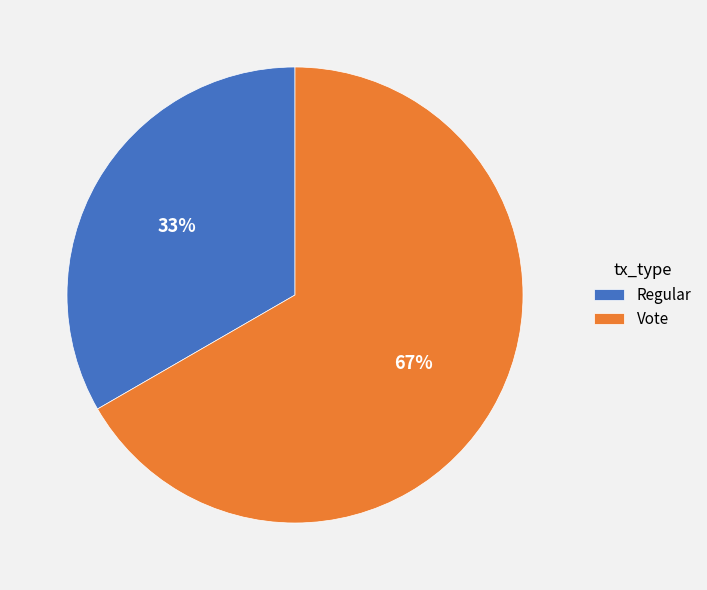

To the nearest percent, what is the combined percentage of Regular and Vote?

100%